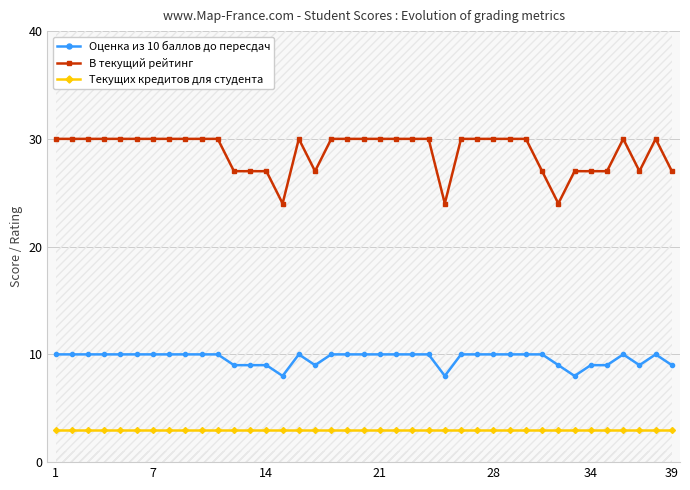

At 16, list the series in order from smallest to largest.

Текущих кредитов для студента, Оценка из 10 баллов до пересдач, В текущий рейтинг